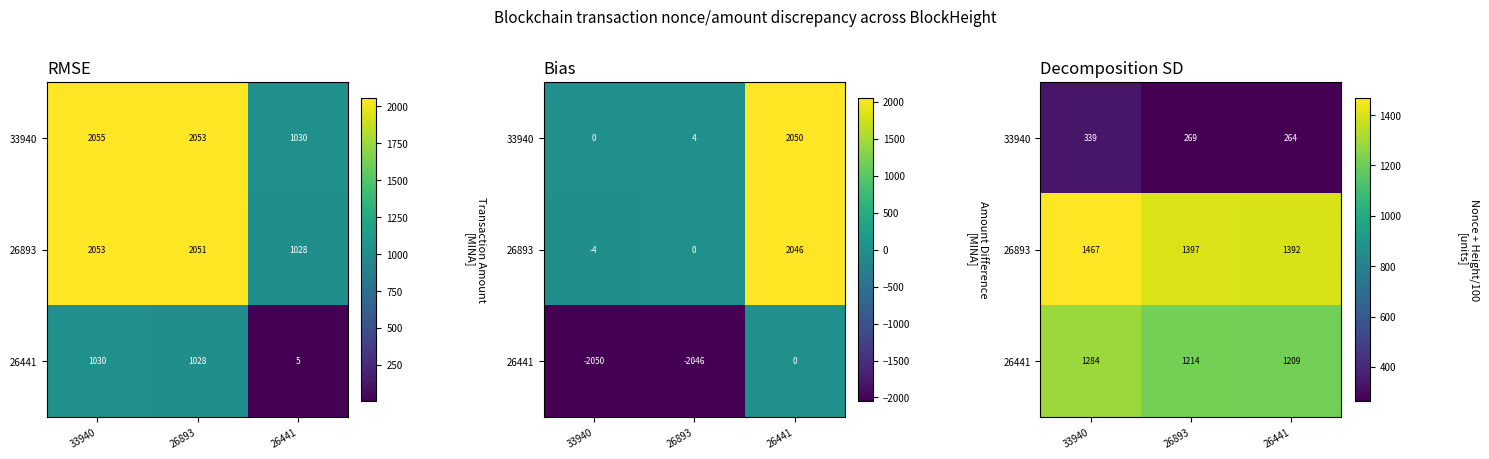

Rank the series at 33940 from lowest to highest value.

33940, 26441, 26893